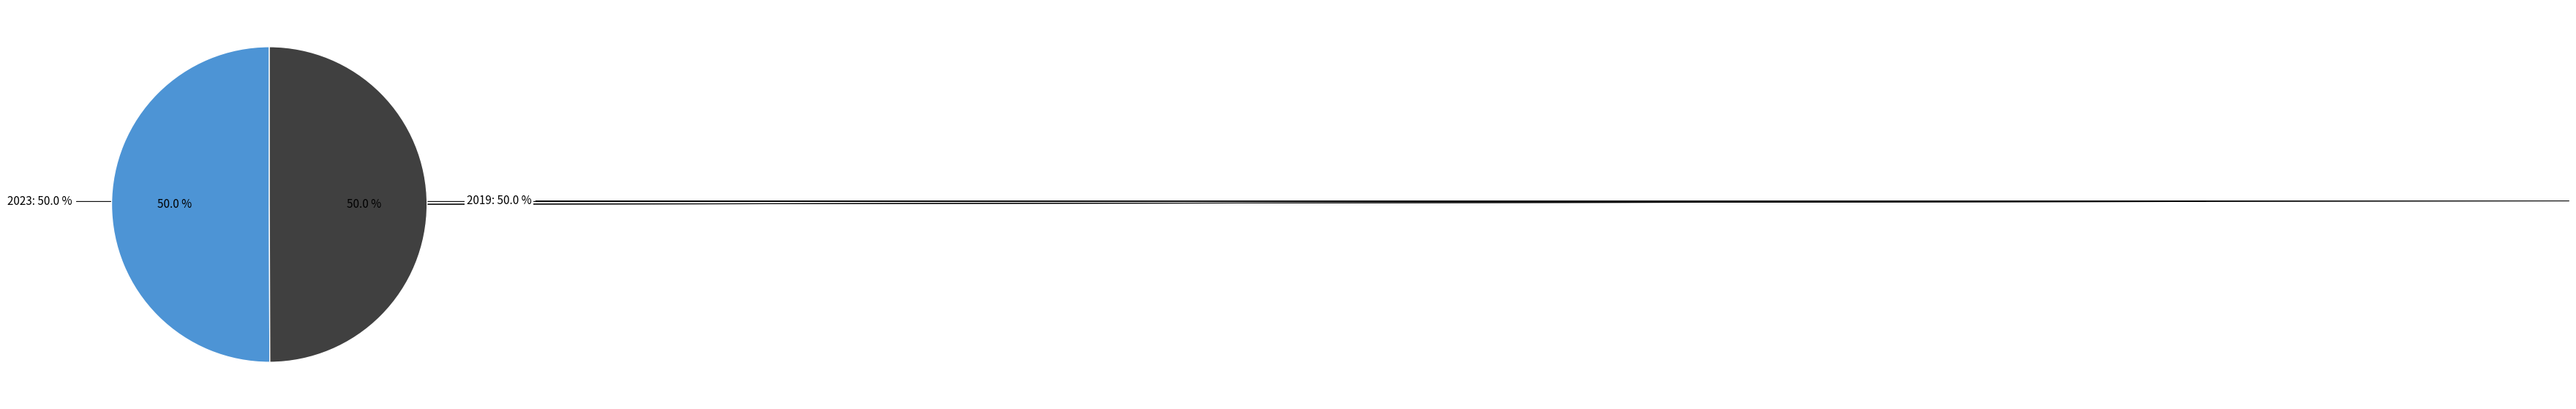

To the nearest percent, what portion does 2019 represent?

50%